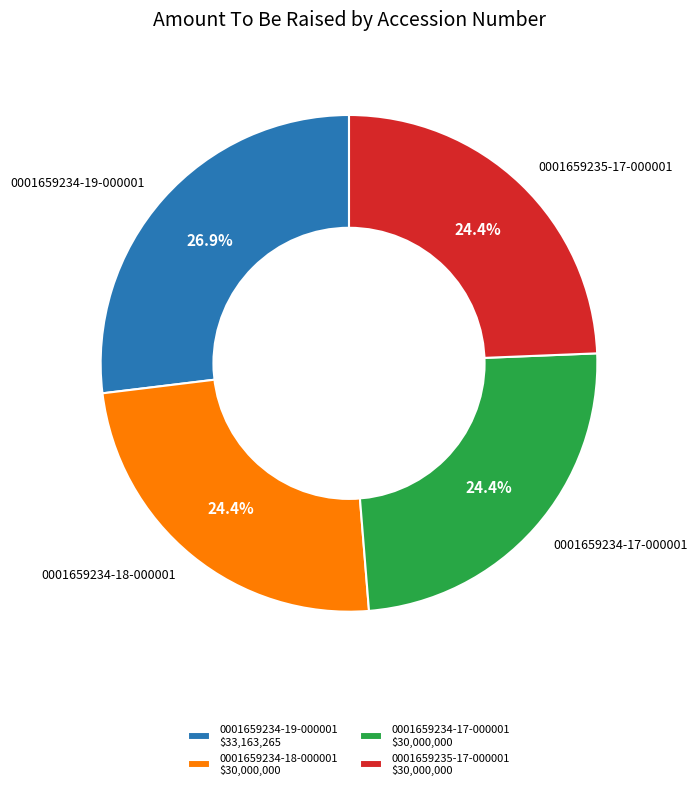

Is it true that 0001659235-17-000001 is 24% of the pie?

True